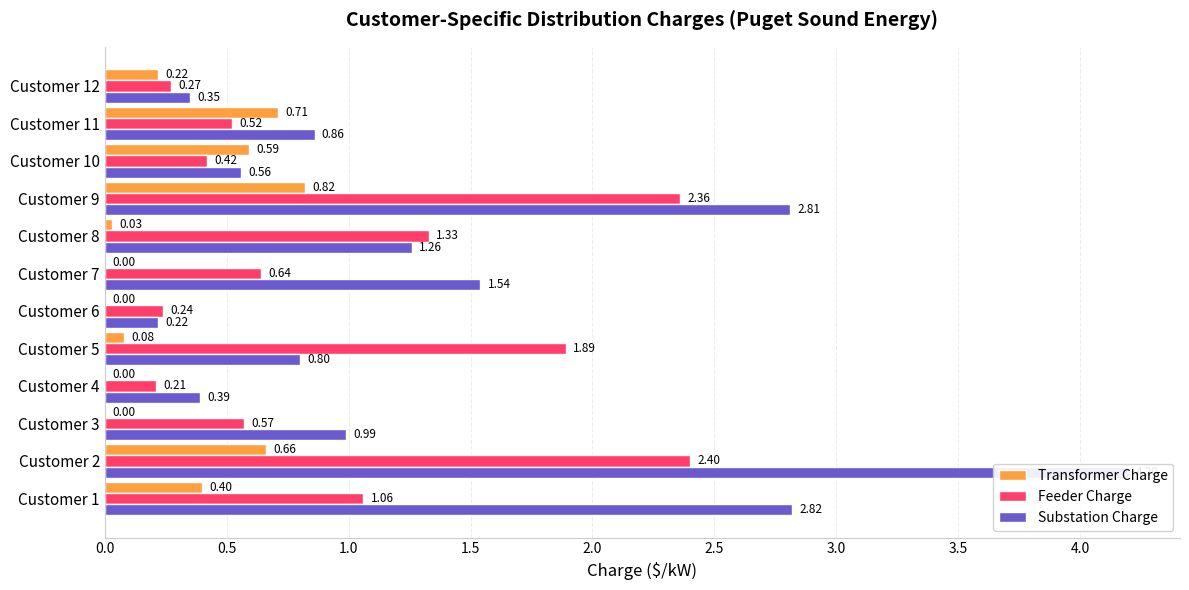

What position from the left is 0.0?

1